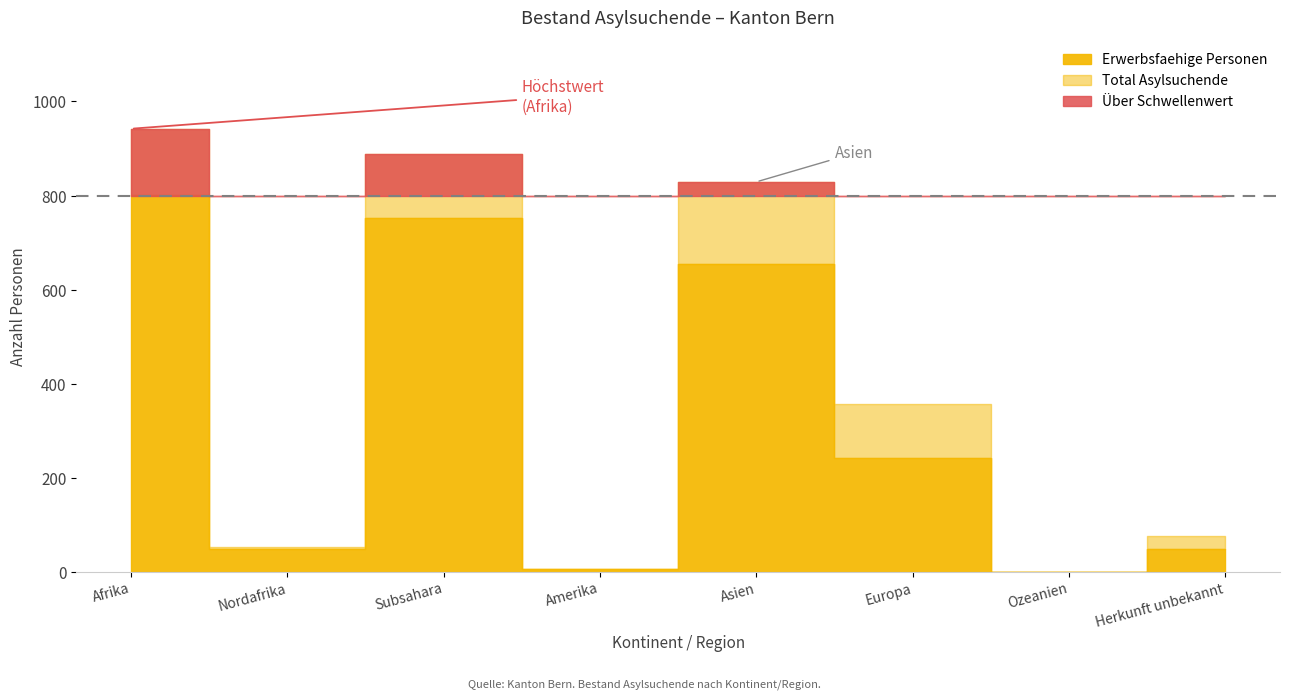

Which has a higher value, Europa or Ozeanien?

Europa